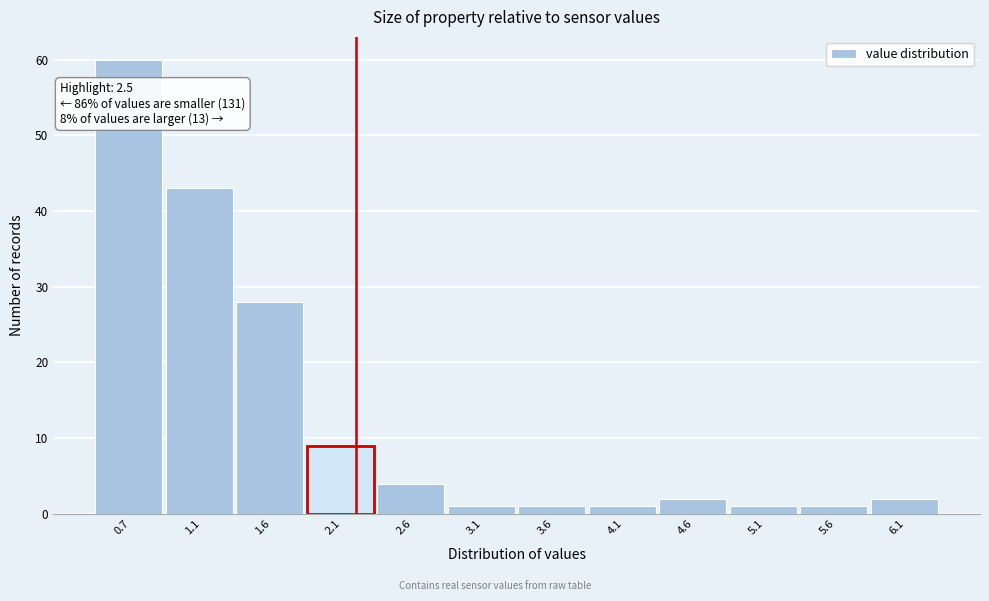

Reading left to right, list all the values displayed in this chart.

0.7=60	1.1=43	1.6=28	2.1=9	2.6=4	3.1=1	3.6=1	4.1=1	4.6=2	5.1=1	5.6=1	6.1=2